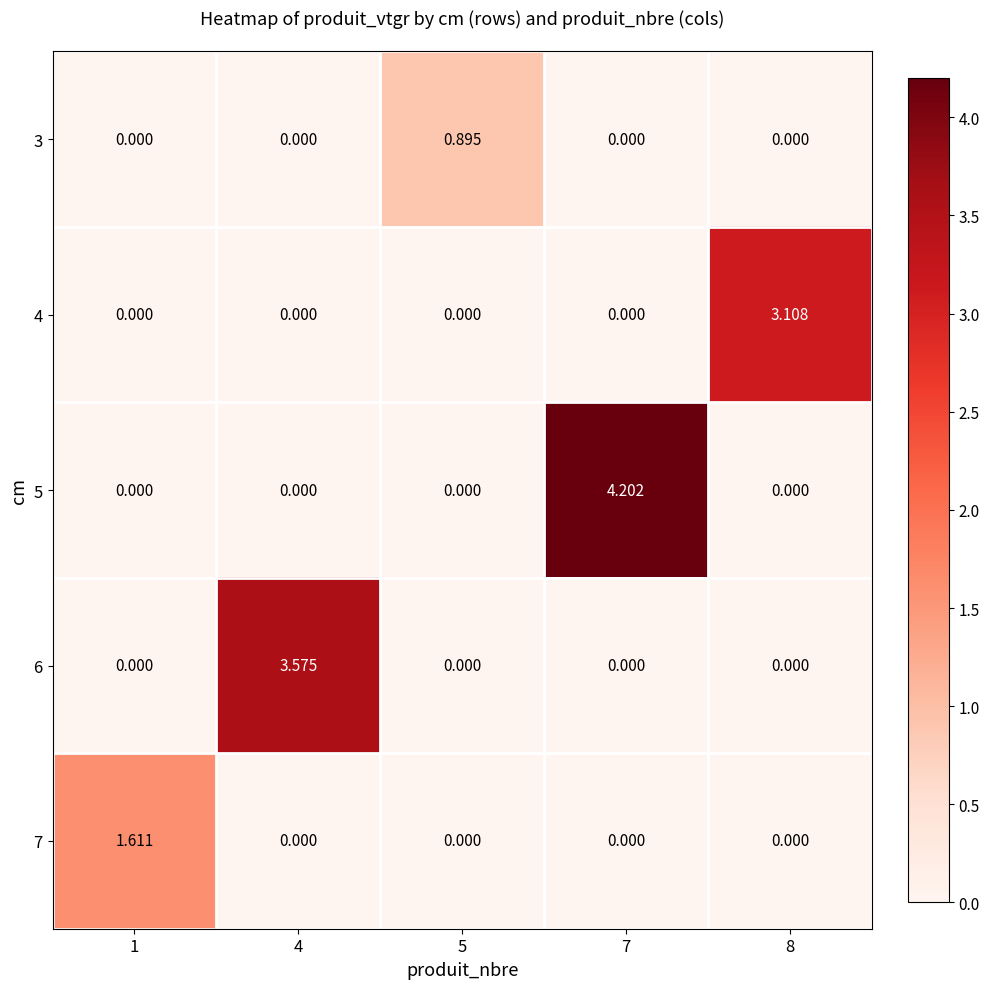

List the series in order of their peak value, highest first.

5, 6, 4, 7, 3